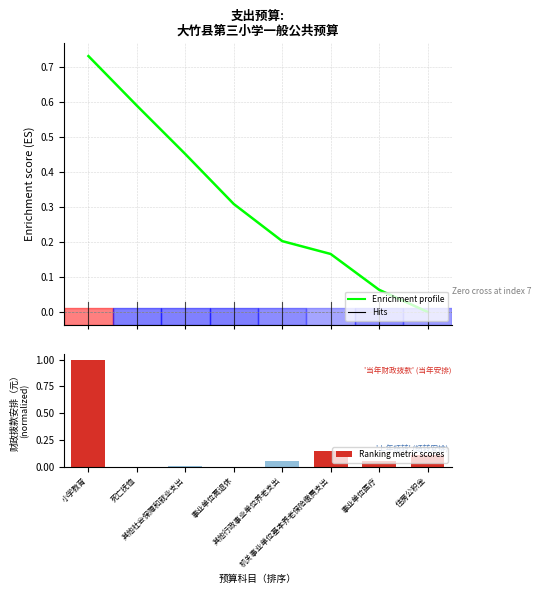

At which category is the sum across all series the highest?

小学教育